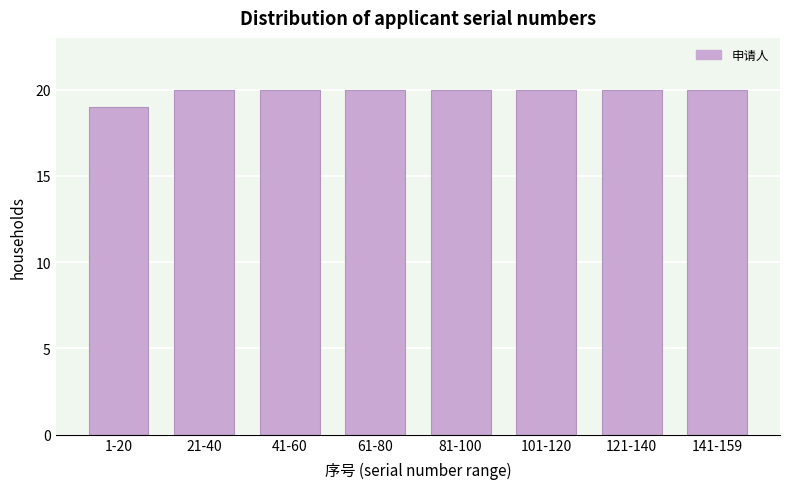

Reading left to right, transcribe all the data shown in this chart.

19	20	20	20	20	20	20	20